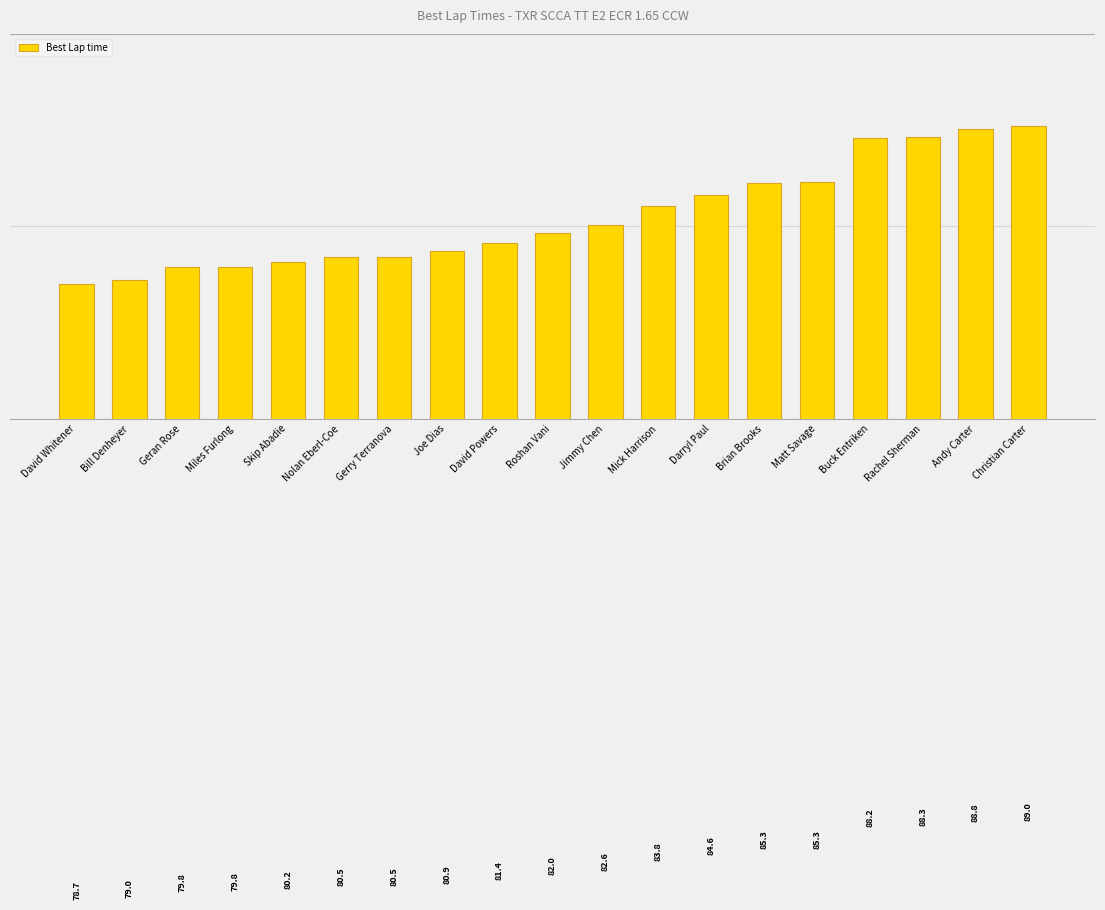

At which label does the data first exceed 82?

Roshan Vani